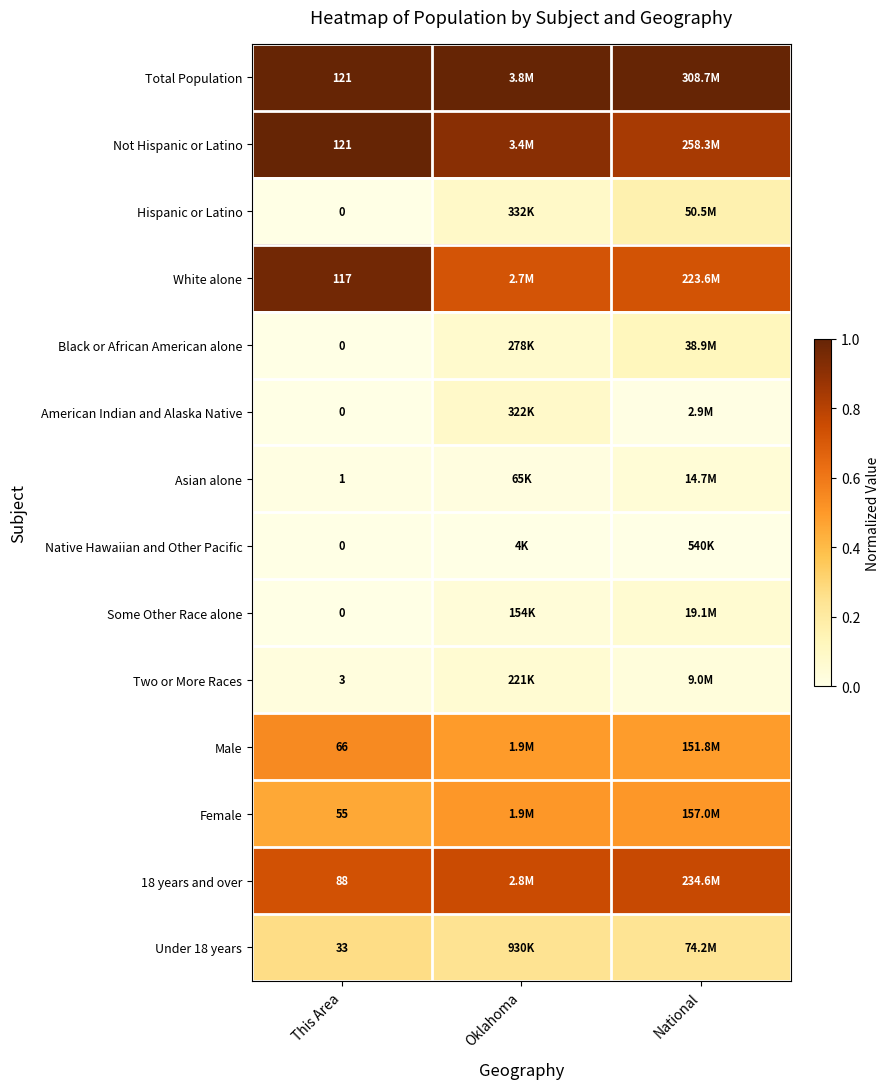

Is the value of Asian alone at This Area greater than the value of Black or African American alone at This Area?

Yes